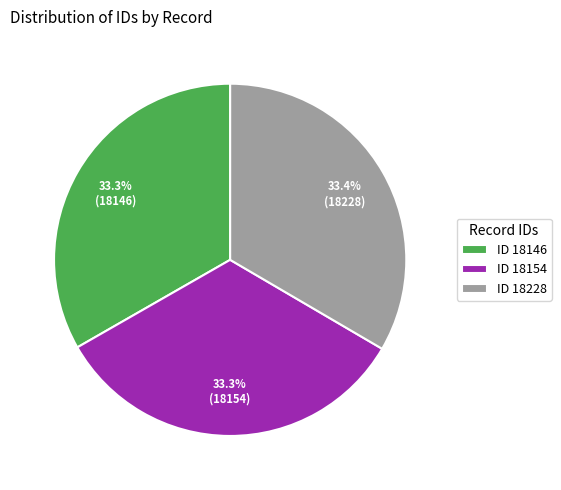

Approximately how many times larger is the value at ID 18146 compared to ID 18228?

1.0